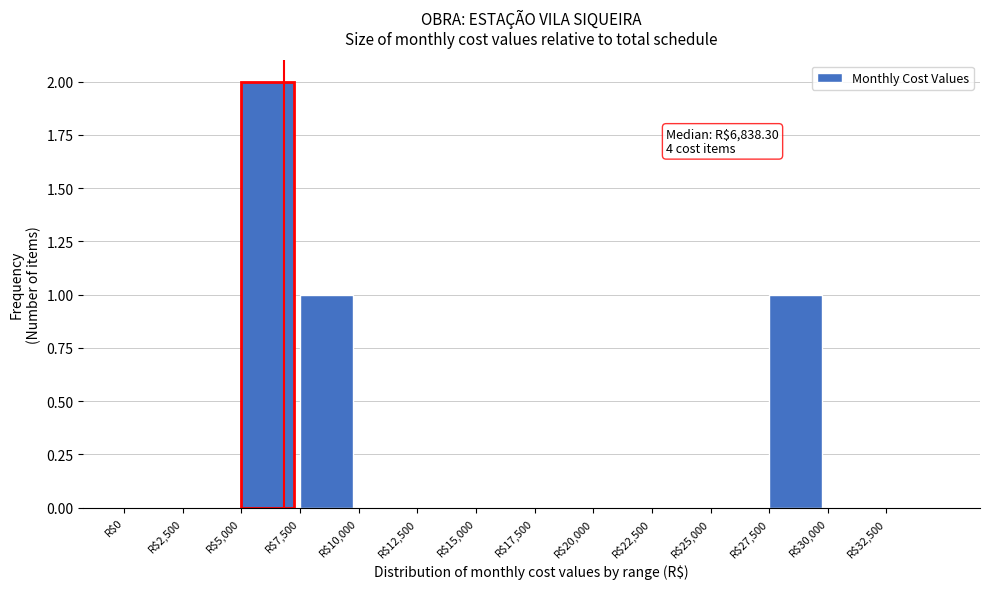

Which range on the x-axis has the tallest bar?

5000 to 7500